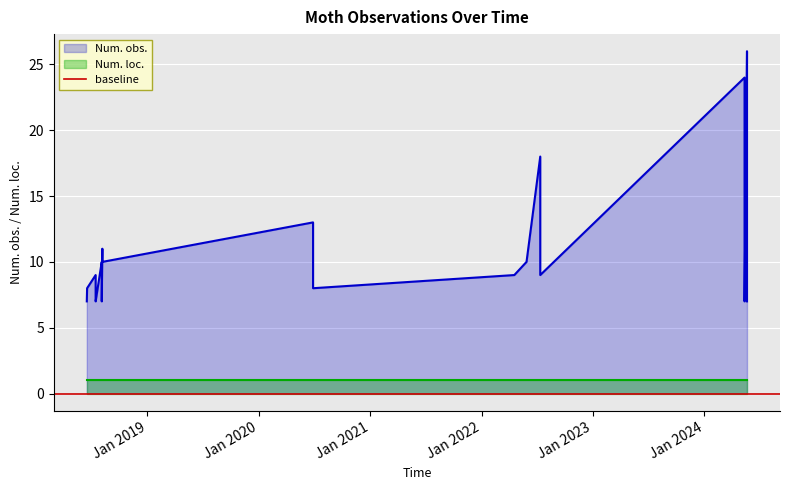

Is it true that Num. obs. equals 17 at 2018-08-06?

False